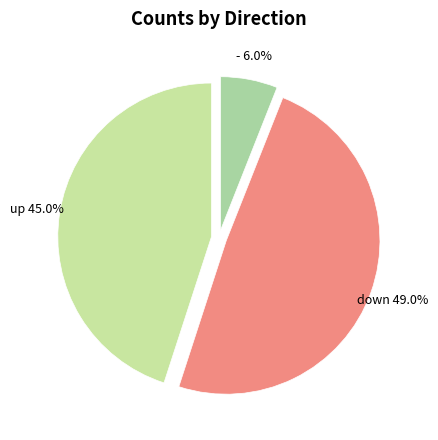

Count the number of slices in the pie.

3